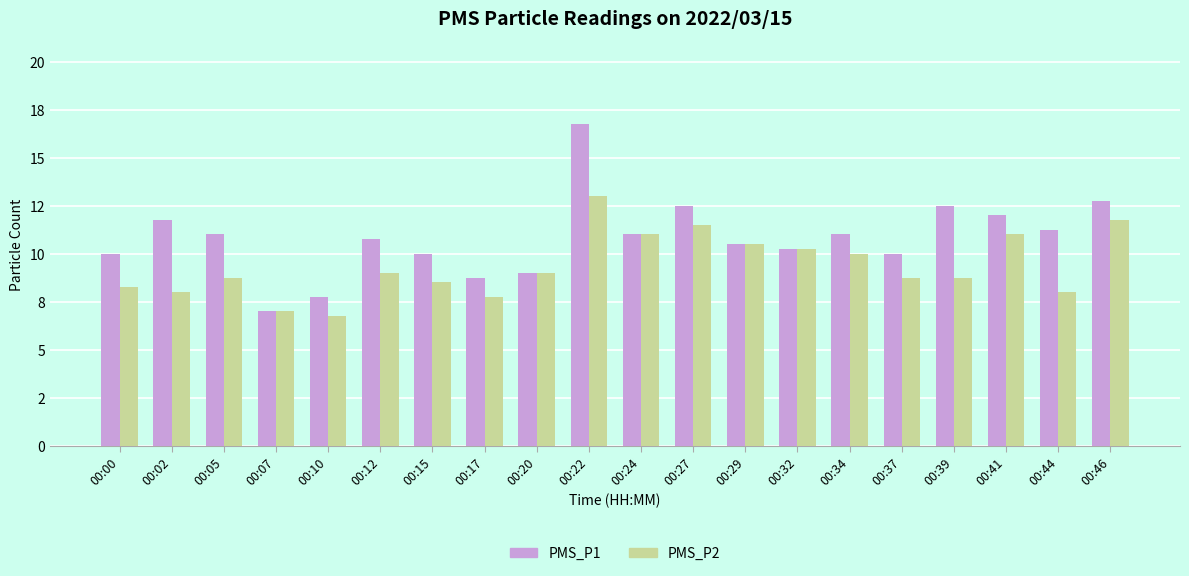

What are all the series names shown in the legend?

PMS_P1, PMS_P2